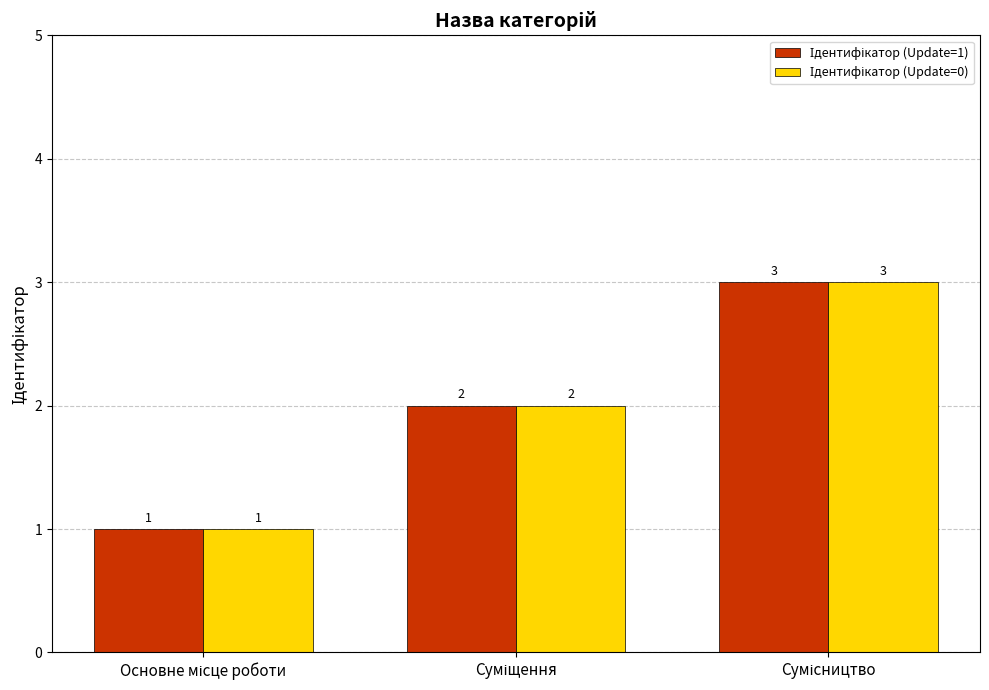

The value of Ідентифікатор (Update=1) at Сумісництво is 5. True or false?

False